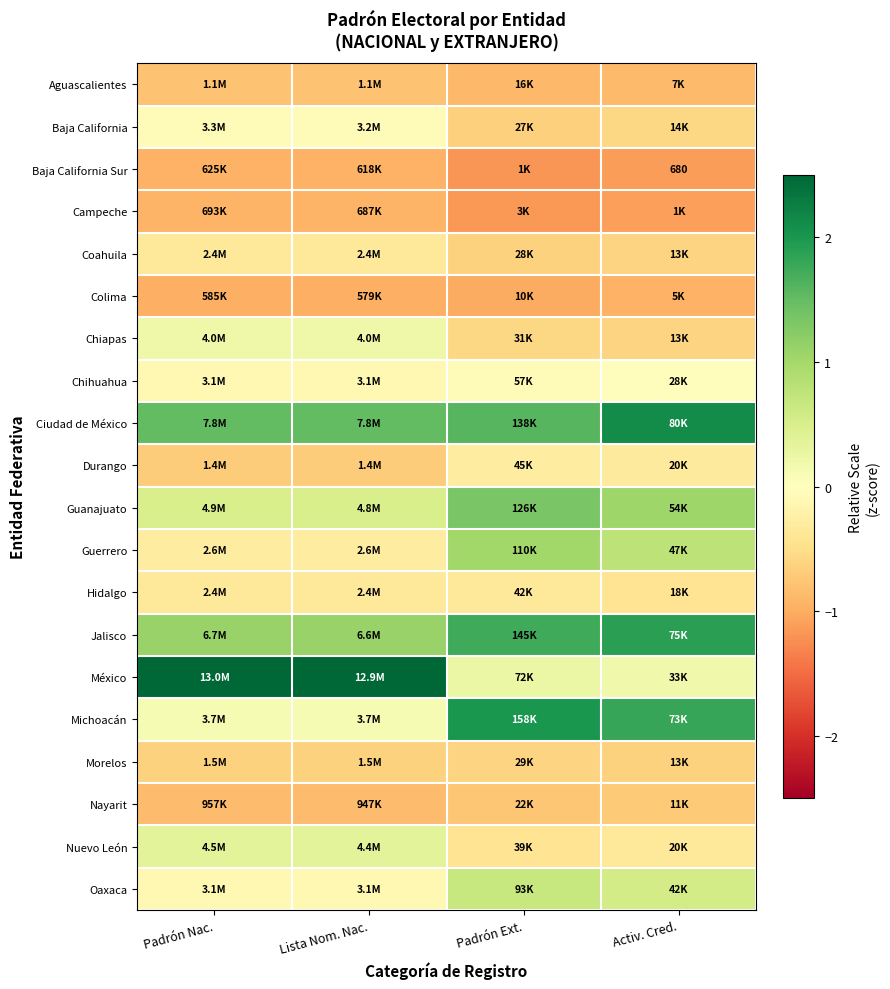

Which category has the highest value in the Morelos series?

Padrón Ext.